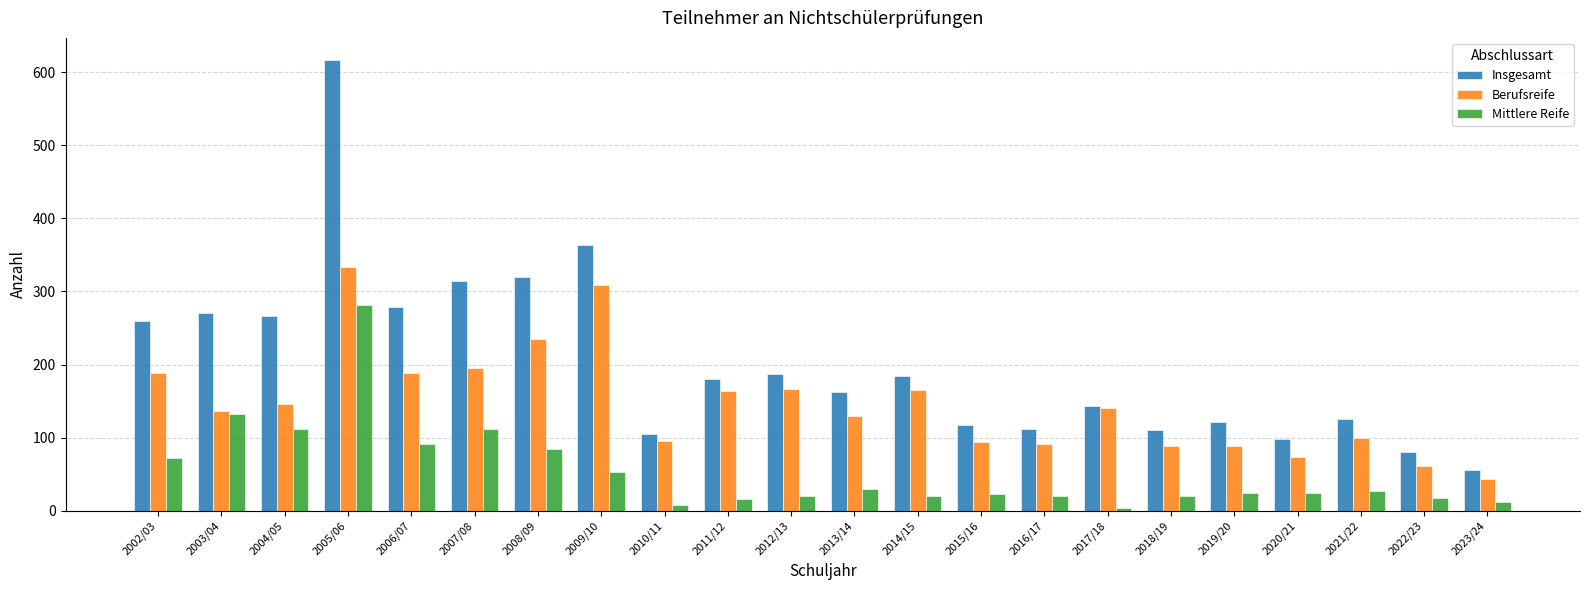

What is the average value of the Insgesamt series?

203